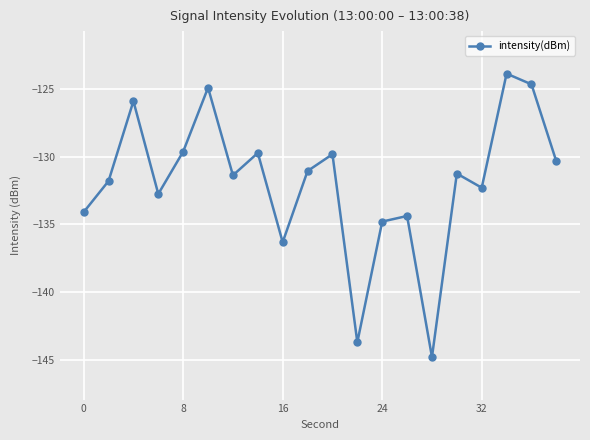

How many data points does each series have?

20